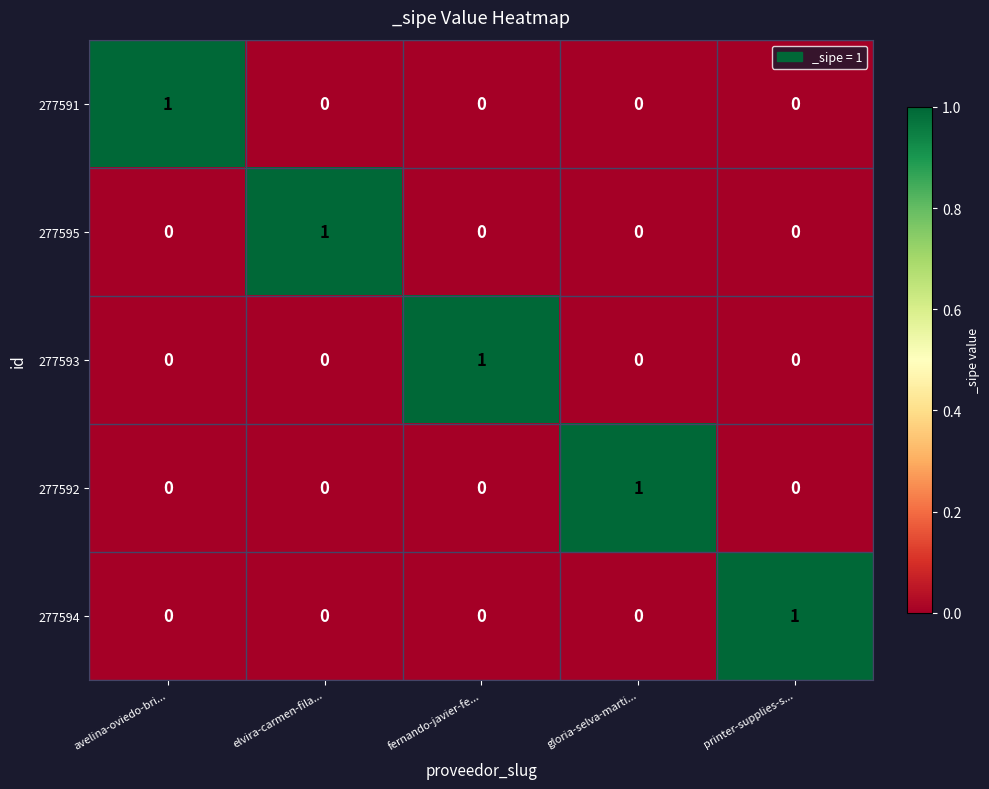

At how many categories does at least one series exceed 0?

5